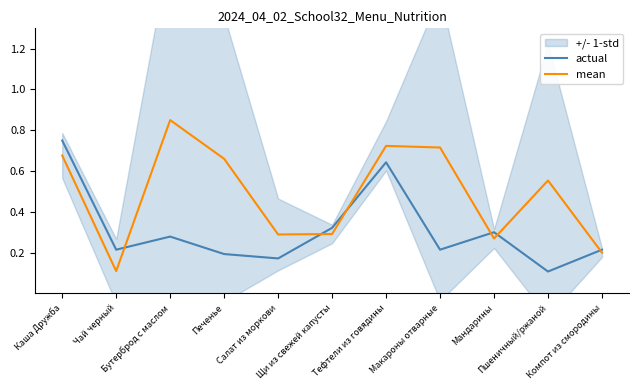

At which category is the sum across all series the highest?

Каша Дружба